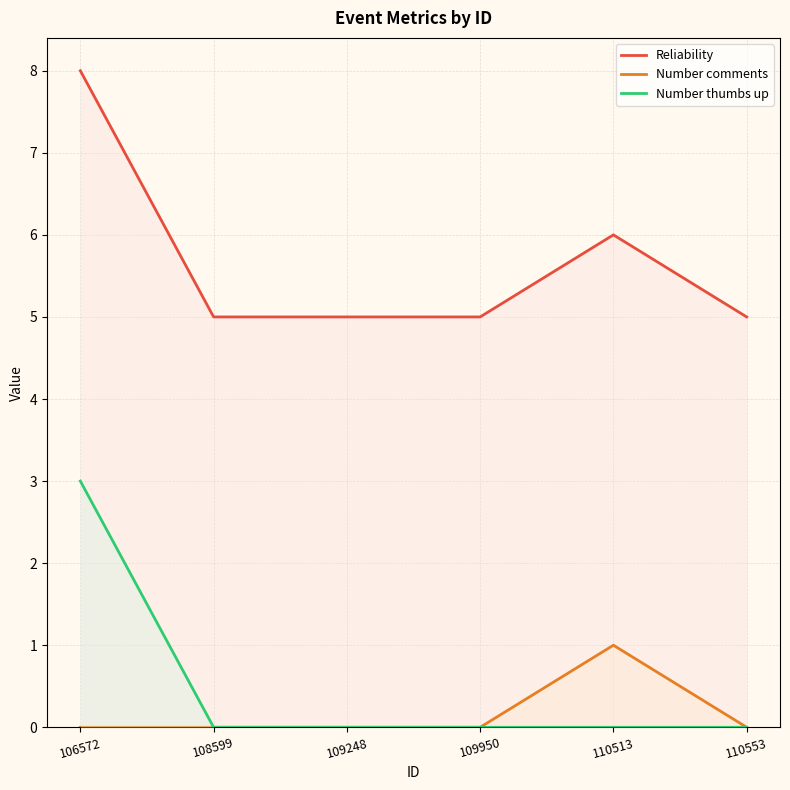

True or false: Reliability has a value of 7 at 109248.

False